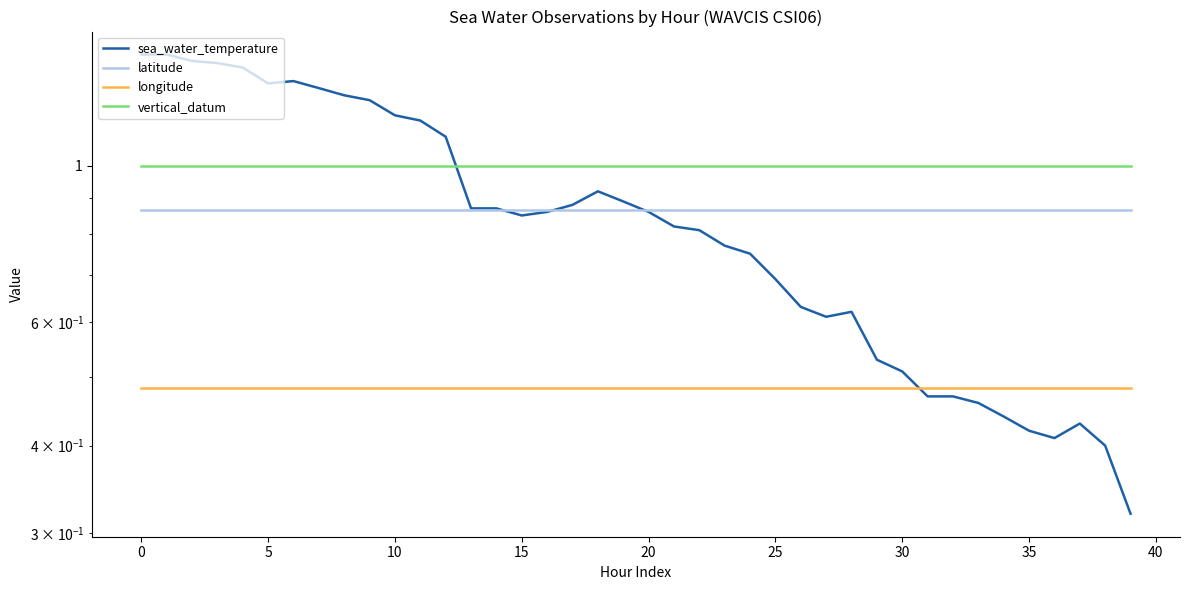

Which series has the largest total across all categories?

vertical_datum